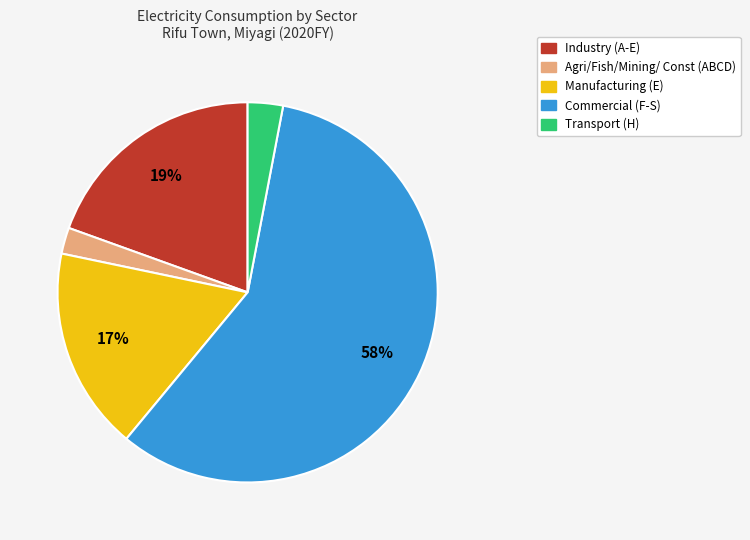

To the nearest percent, what is the average slice percentage?

20%